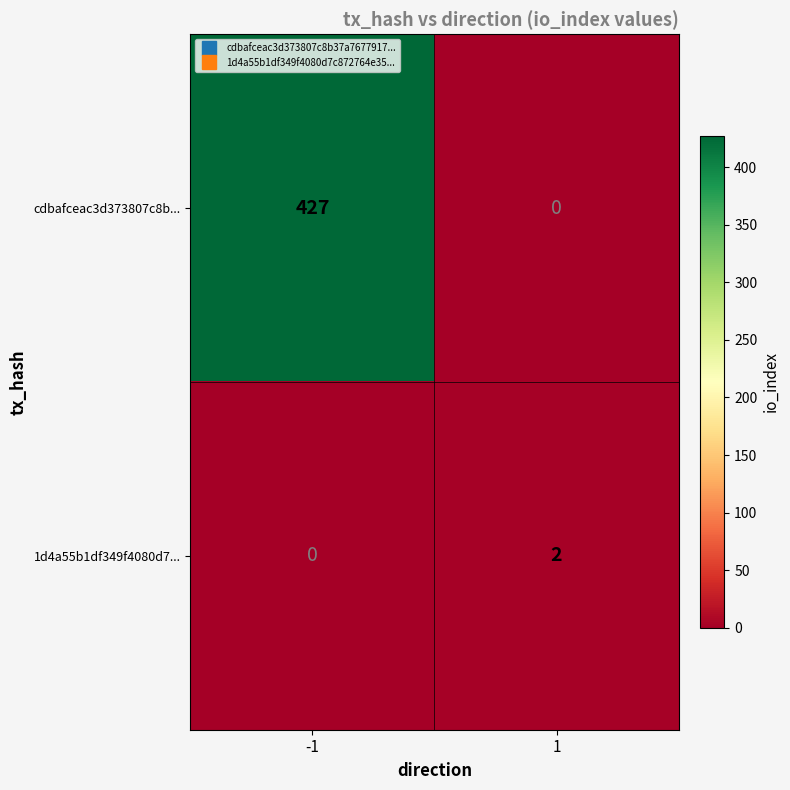

Reading right to left, extract all data points from this chart.

cdbafceac3d373807c8b...: 1=0	-1=427
1d4a55b1df349f4080d7...: 1=2	-1=0